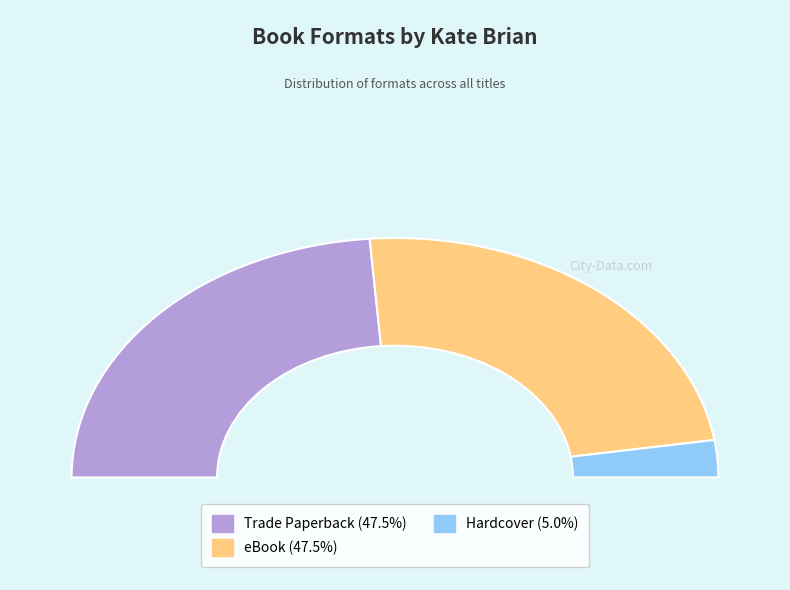

How many slices are in this pie chart?

3